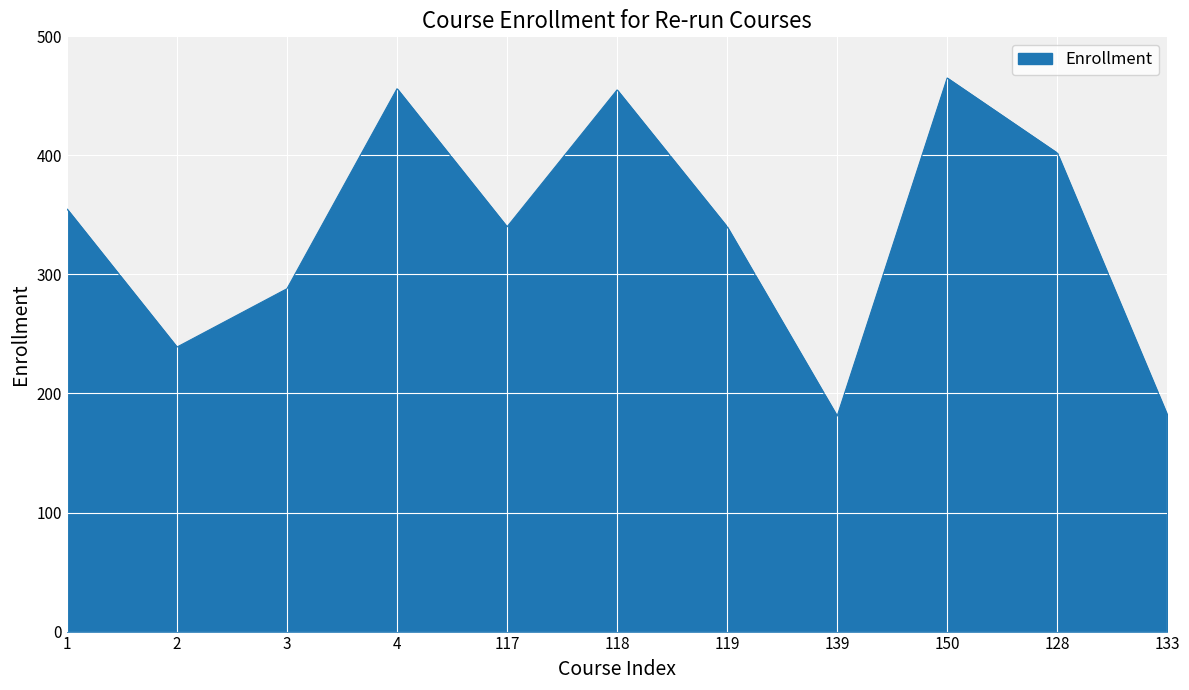

What is the minimum value shown in the chart?

181